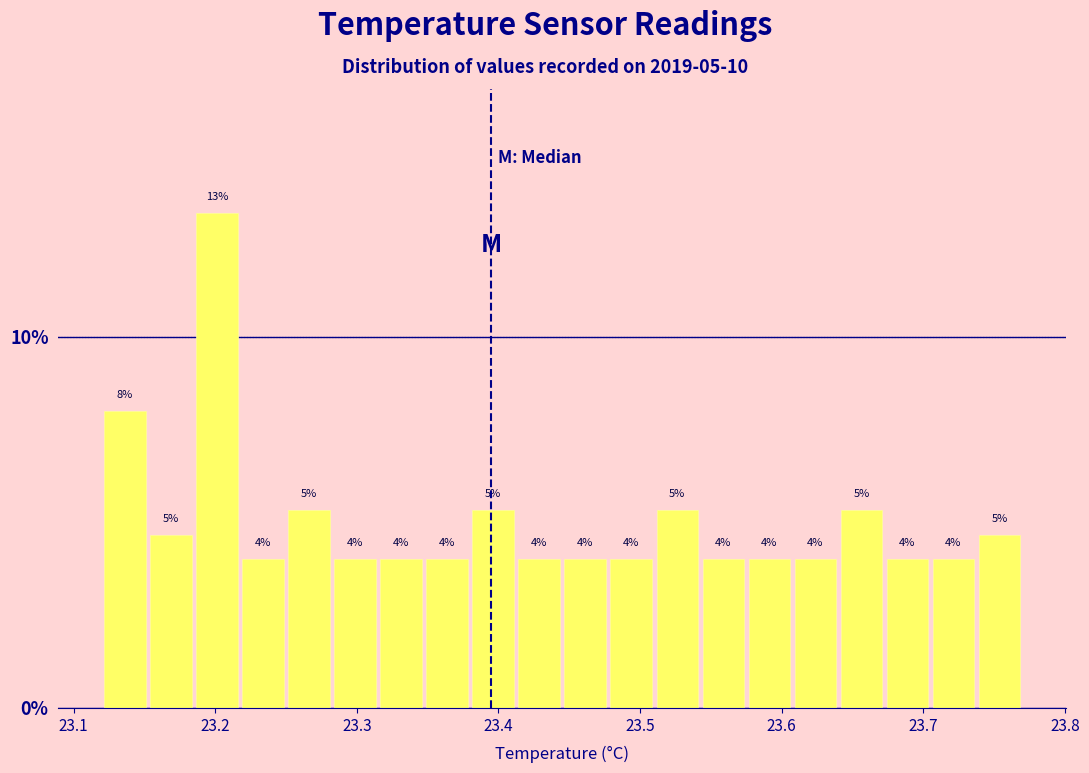

Around what value on the x-axis is the tallest bar? Give the approximate position of its centre, as read against the axis.

23.20